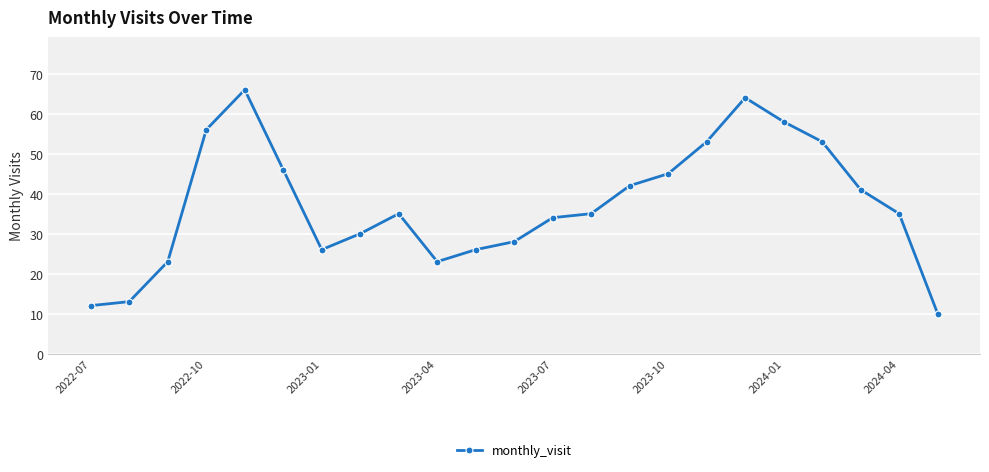

What is the value of the 6th point from the left?

46